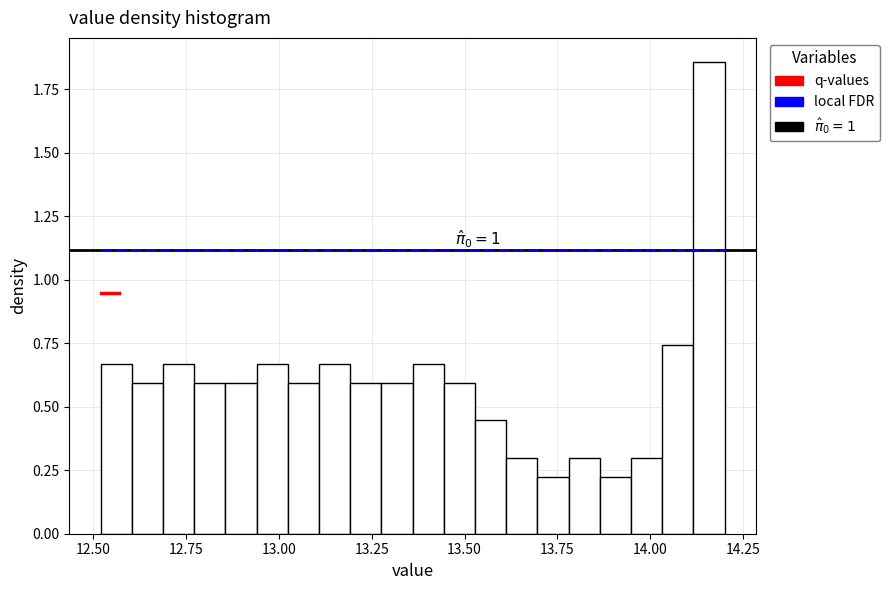

Read against the x-axis, roughly where is the centre of the tallest bar?

14.15